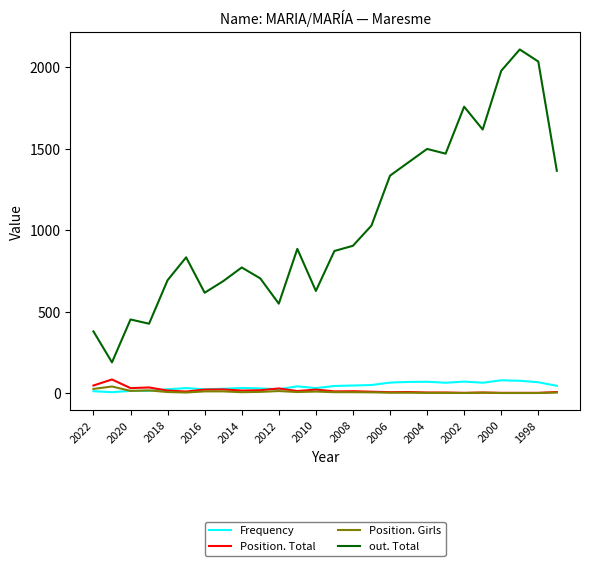

How many distinct data groups are displayed?

4